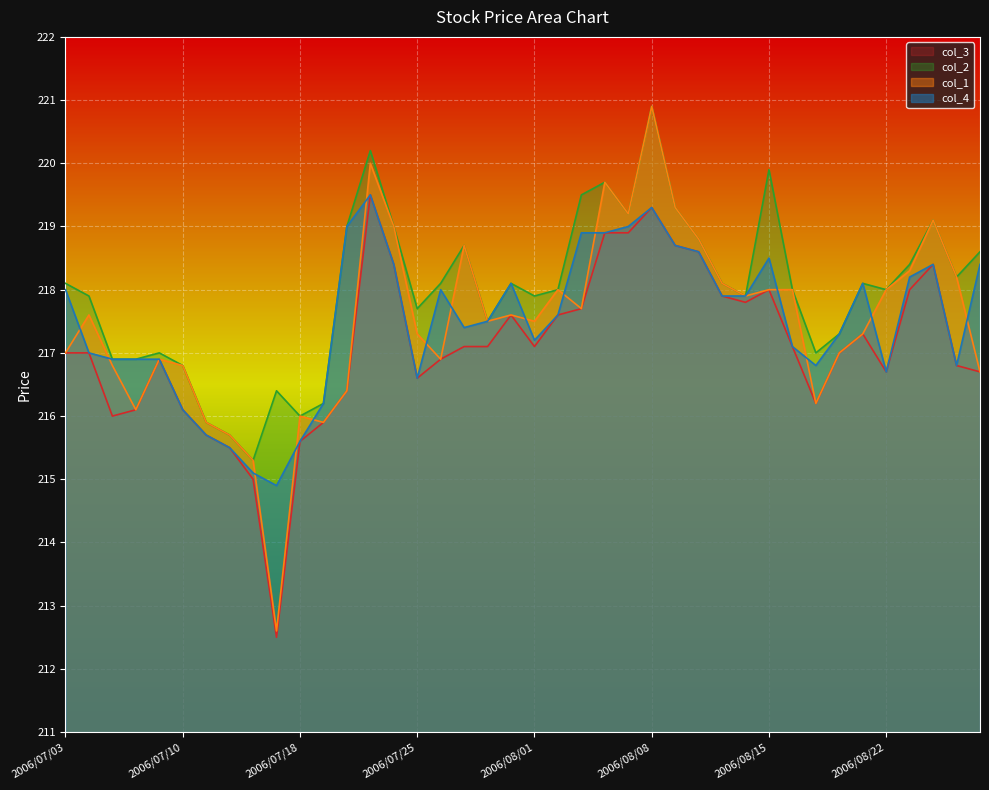

True or false: col_2 and col_4 cross at least once.

False